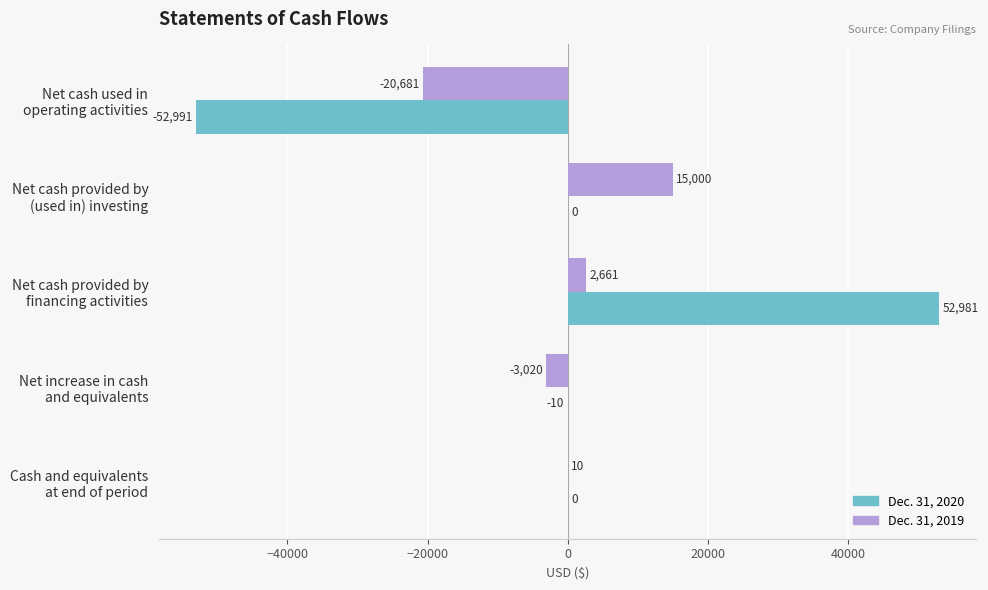

What is the maximum value shown in the chart?

52981